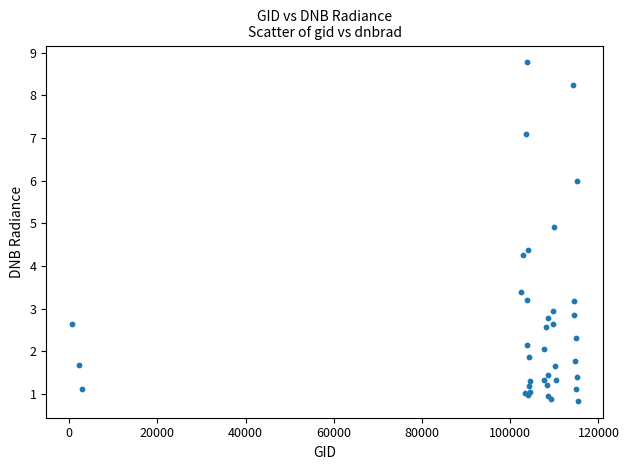

What Y value in the scatter plot is closest to 4?

4.3